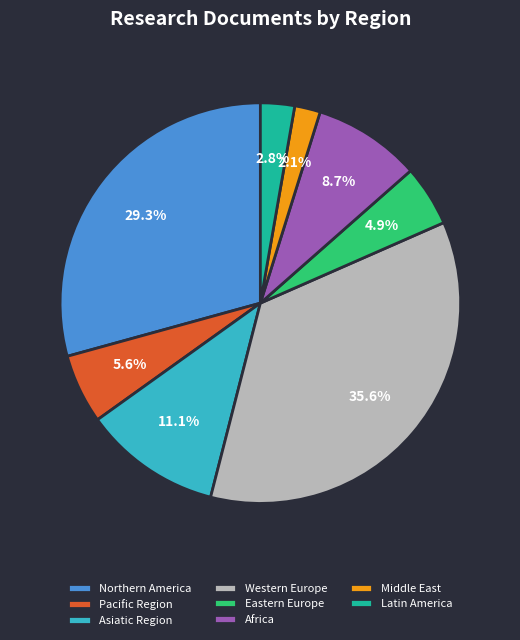

What portion of the pie excludes Asiatic Region?

88.9%